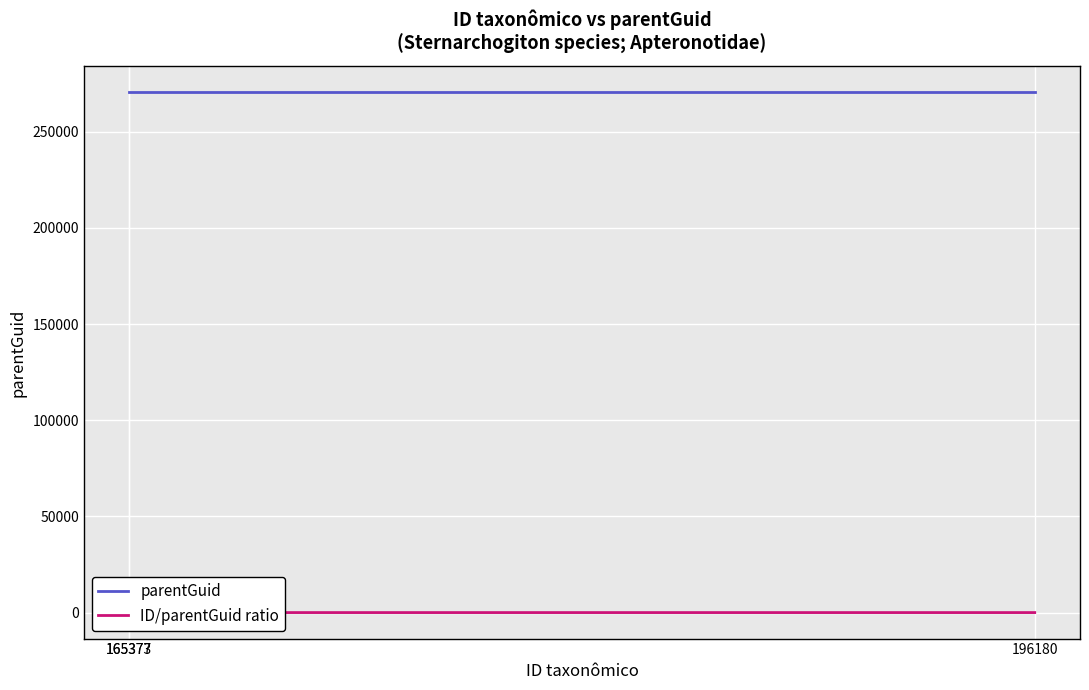

Is the value of ID/parentGuid ratio at 196180 greater than the value of parentGuid at 196180?

No